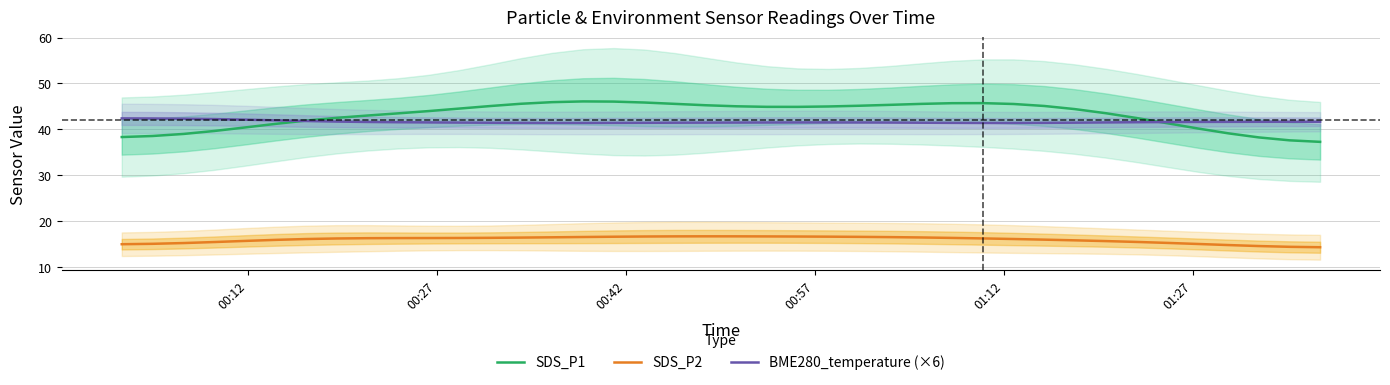

True or false: SDS_P1 and SDS_P2 cross at least once.

False